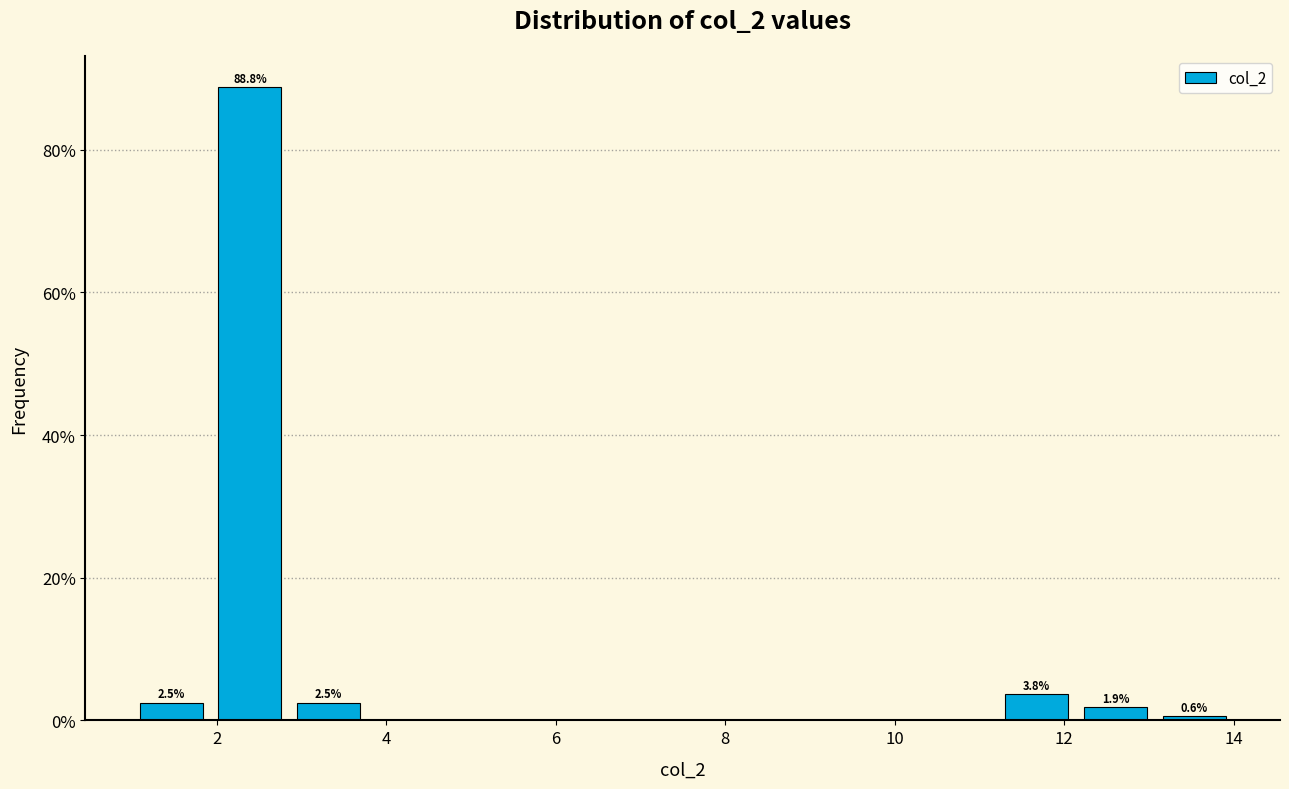

Over which range of the x-axis is the bar tallest?

2.0 to 2.8